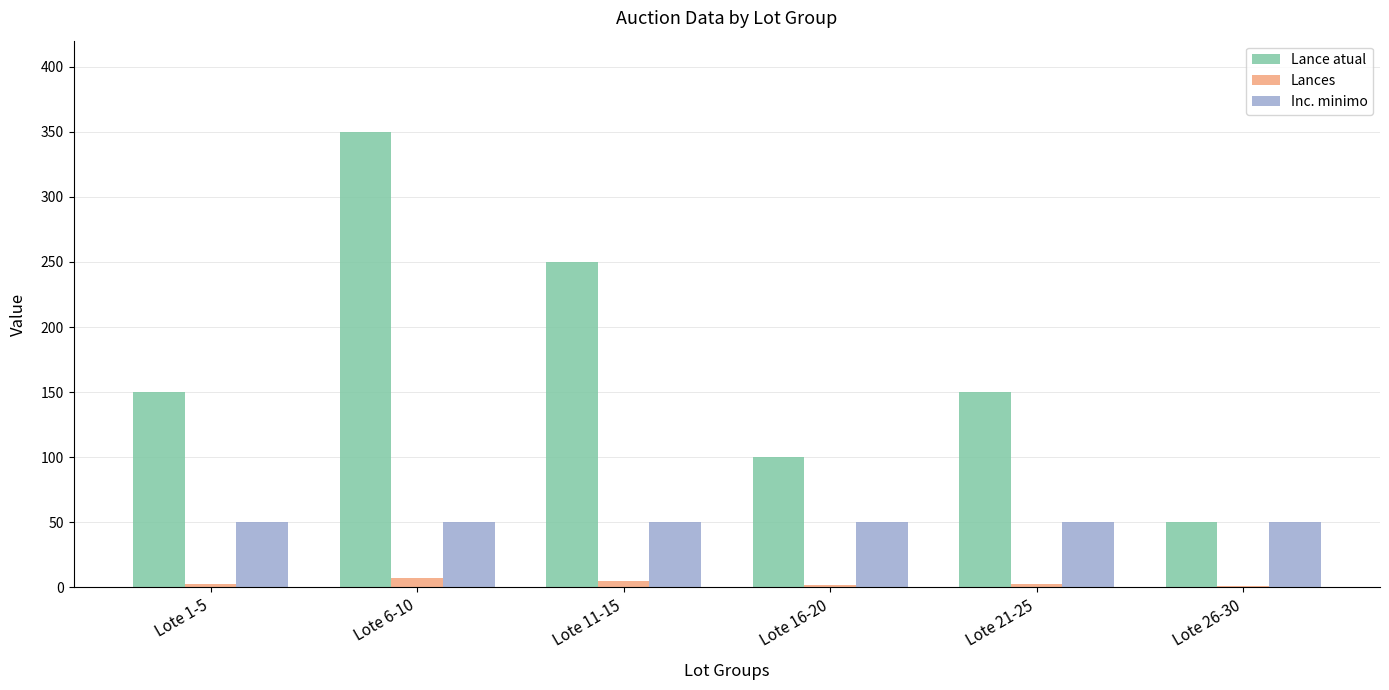

At which category is the sum across all series the highest?

Lote 6-10